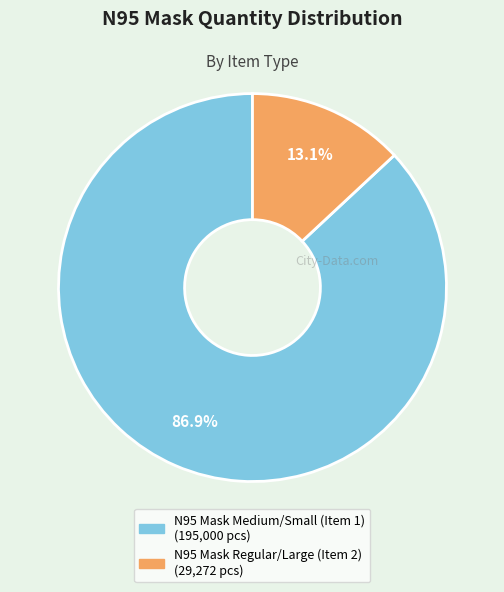

What percentage is NOT represented by N95 Mask Medium/Small (Item 1)?

13.1%